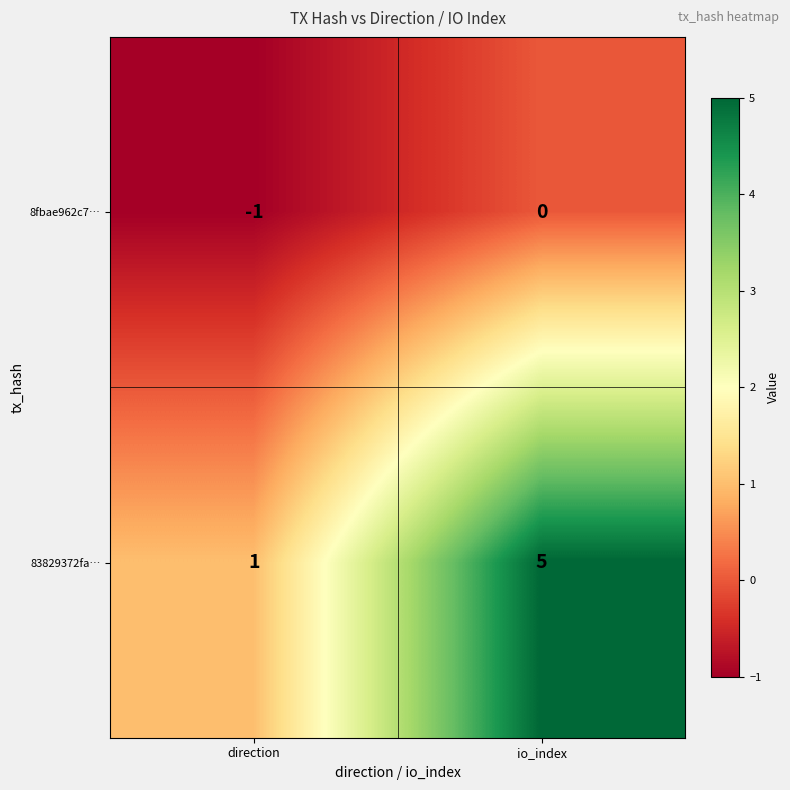

Reading left to right, what are all the values shown in this chart?

8fbae962c7…: -1	0
83829372fa…: 1	5